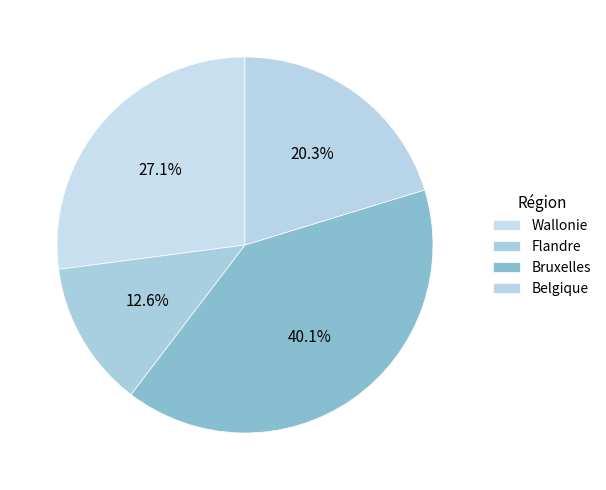

Count the number of slices in the pie.

4